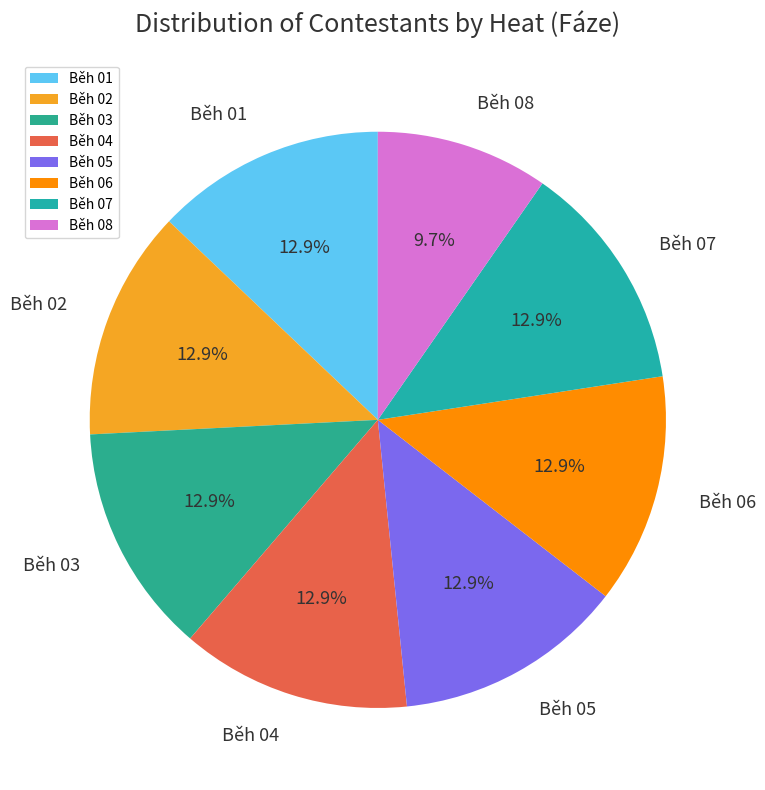

To the nearest percent, what is the difference between the largest and smallest slice percentages?

3%